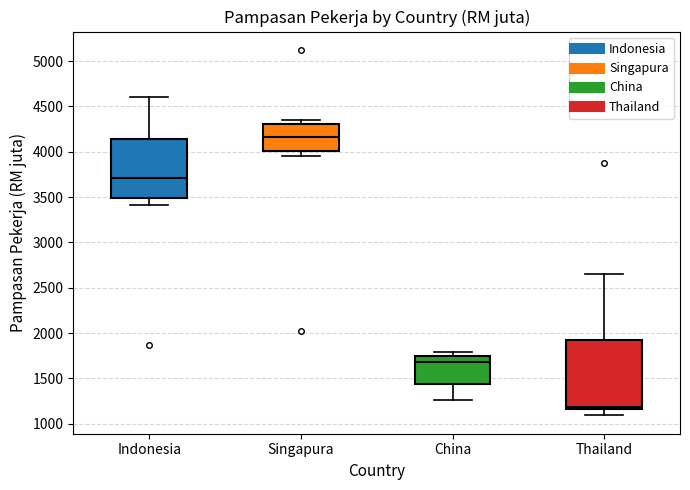

Where does the median line of the box for Indonesia sit on the y-axis? The values are not printed on the chart, so give them approximately, as read against the axis.

3700